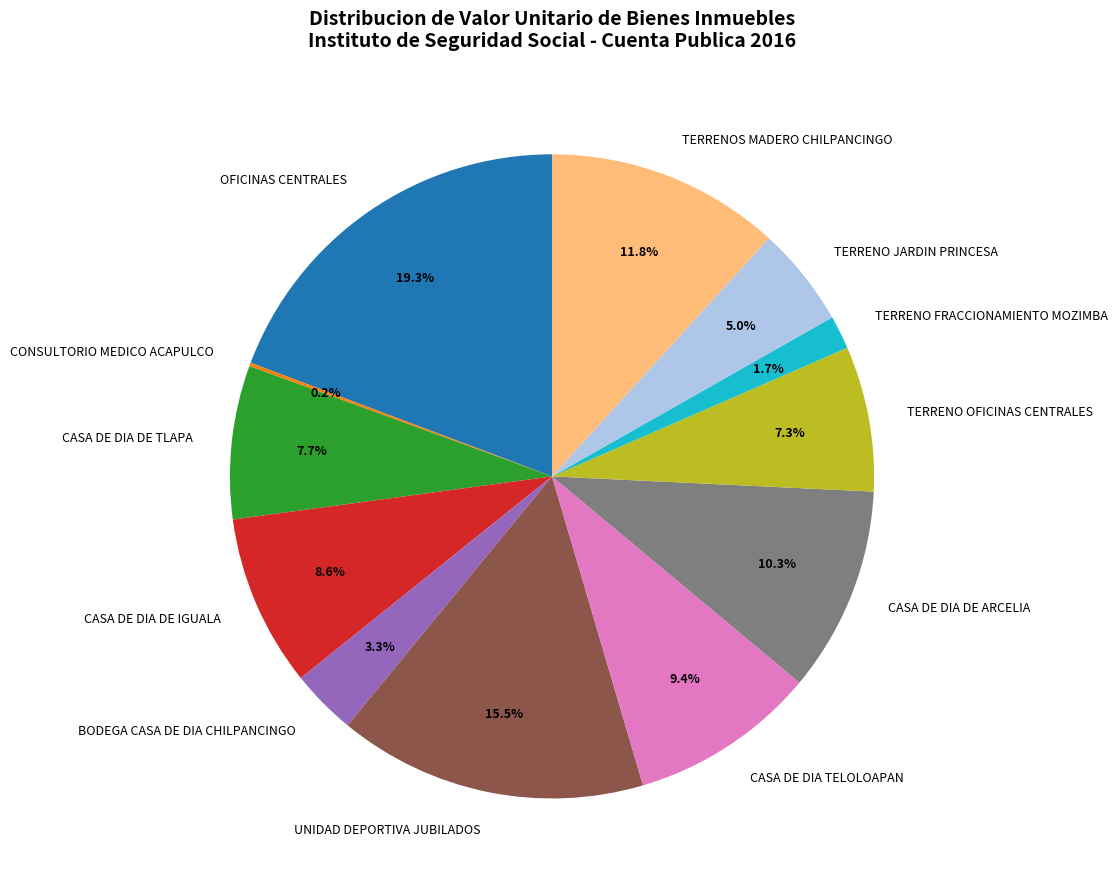

The TERRENO JARDIN PRINCESA slice represents 1% of the pie. True or false?

False